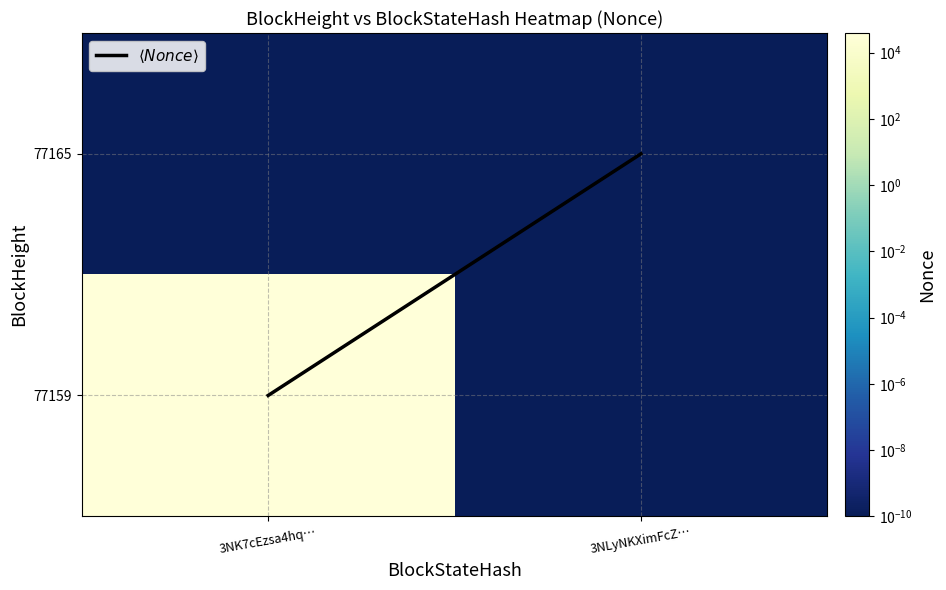

What is the total value across all series at 3NK7cEzsa4hq…?

38850.0